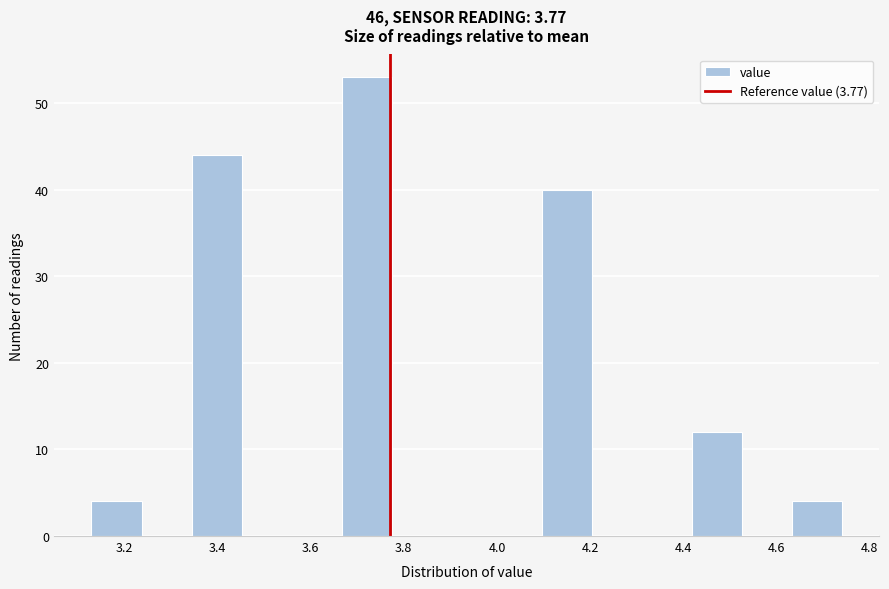

Reading left to right, list every bar in this chart as the range it spans on the x-axis followed by its height. Neither the bar edges nor the heights are printed on the chart, so give them approximately, as read against the axes.

3.14 to 3.24: 4
3.24 to 3.34: 0
3.34 to 3.46: 44
3.46 to 3.56: 0
3.56 to 3.66: 0
3.66 to 3.78: 53
3.78 to 3.88: 0
3.88 to 3.98: 0
3.98 to 4.10: 0
4.10 to 4.20: 40
4.20 to 4.32: 0
4.32 to 4.42: 0
4.42 to 4.52: 12
4.52 to 4.64: 0
4.64 to 4.74: 4